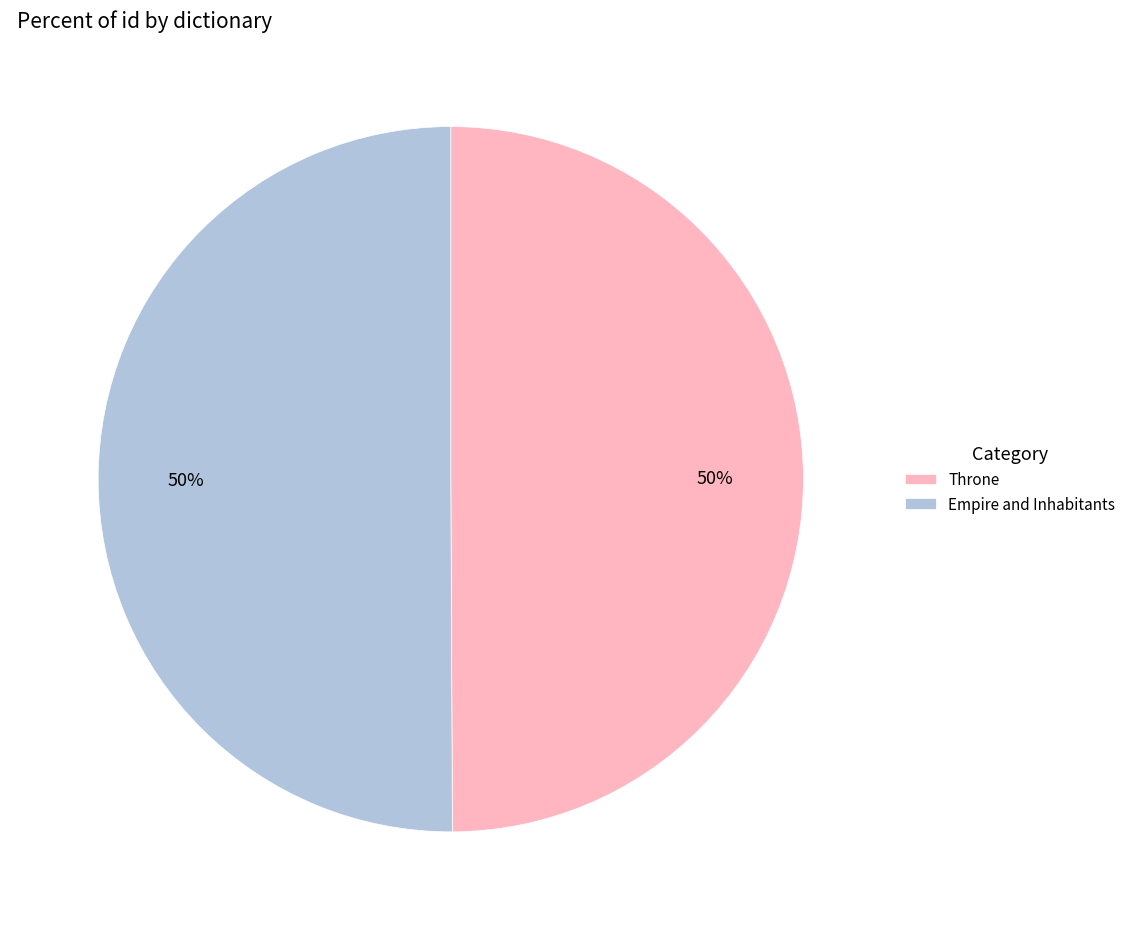

What is the ratio of the value at Empire and Inhabitants to the value at Throne?

1.0